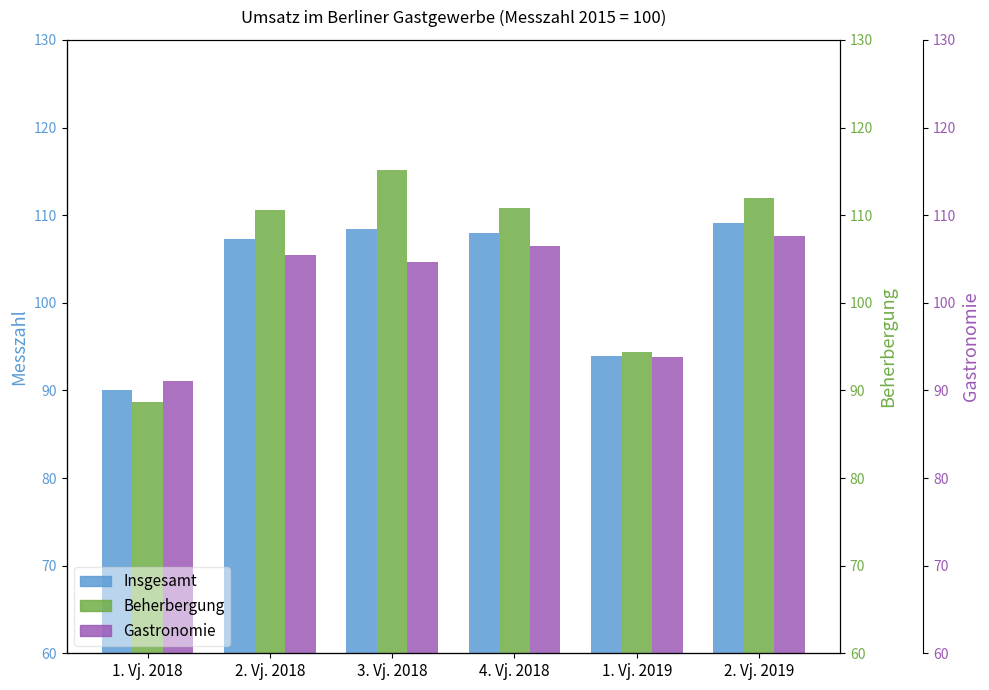

Rank the series at 1. Vj. 2018 from lowest to highest value.

Beherbergung, Insgesamt, Gastronomie